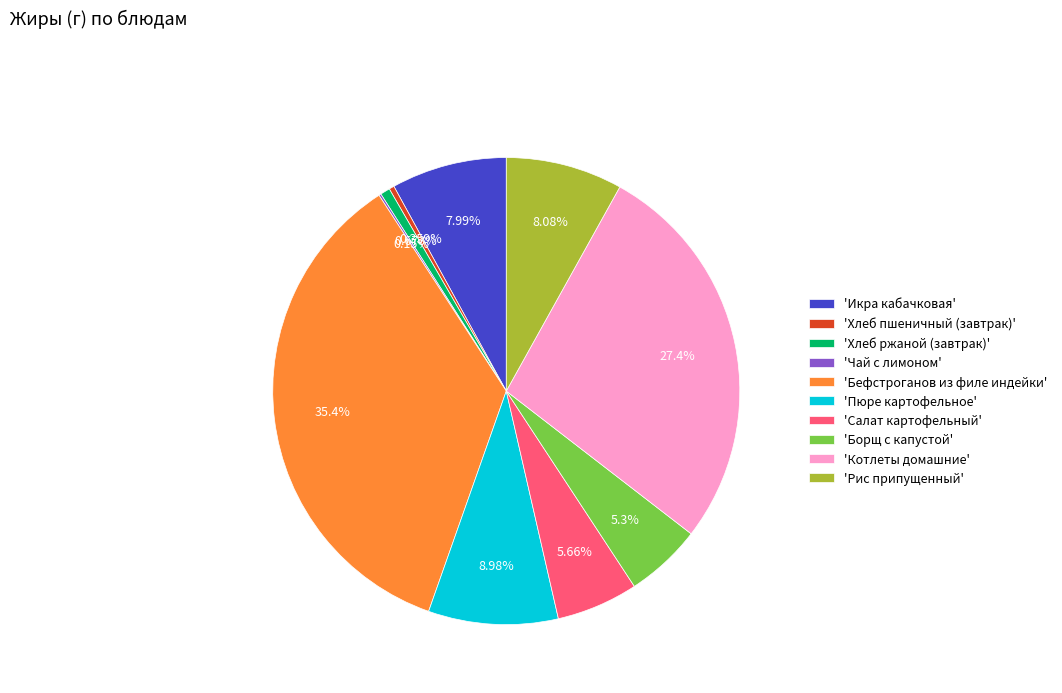

Which has a higher value, 'Рис припущенный' or 'Пюре картофельное'?

'Пюре картофельное'